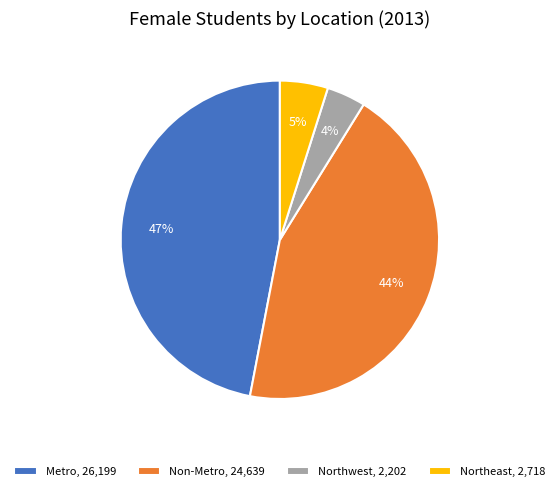

Between Northwest, 2,202 and Northeast, 2,718, which is larger?

Northeast, 2,718